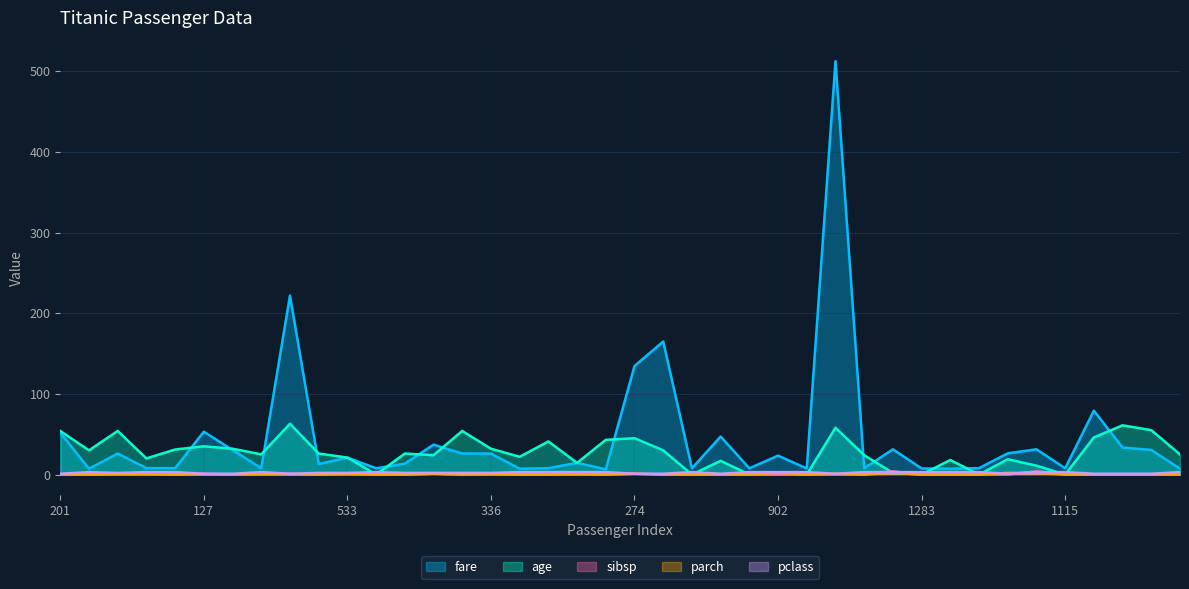

How many categories are shown in the chart?

40